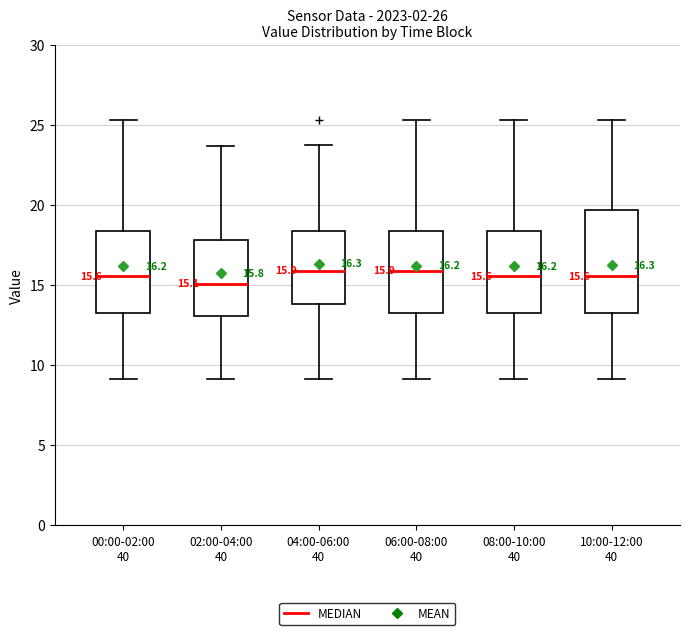

Comparing the boxes themselves (not the whiskers), which one is the tallest?

10:00-12:00 40